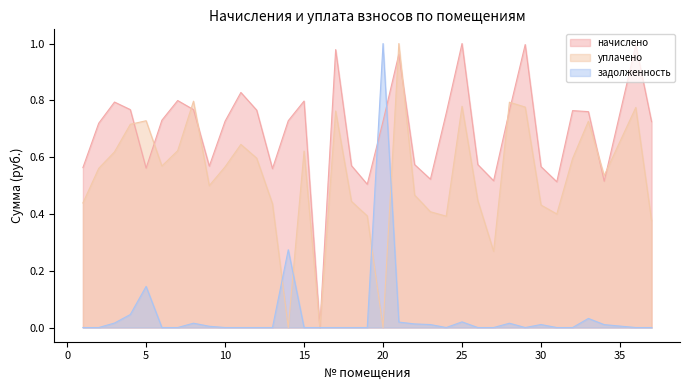

What are all the series names shown in the legend?

начислено, уплачено, задолженность